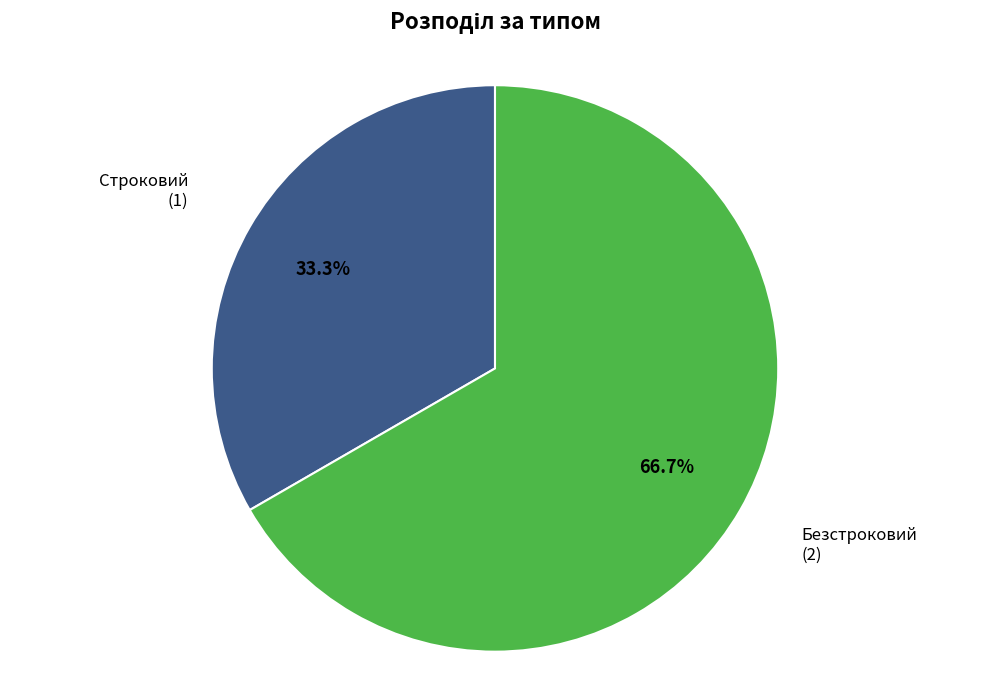

Approximately how many times larger is the value at Безстроковий compared to Строковий?

2.0